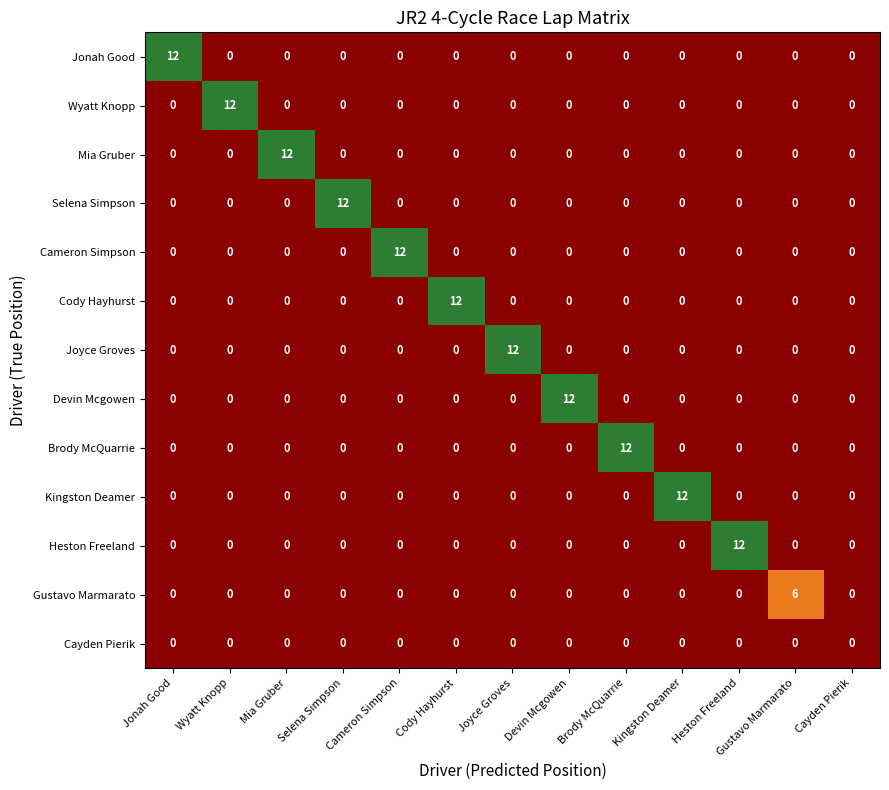

The Devin Mcgowen series shows 6 at Cameron Simpson. True or false?

False